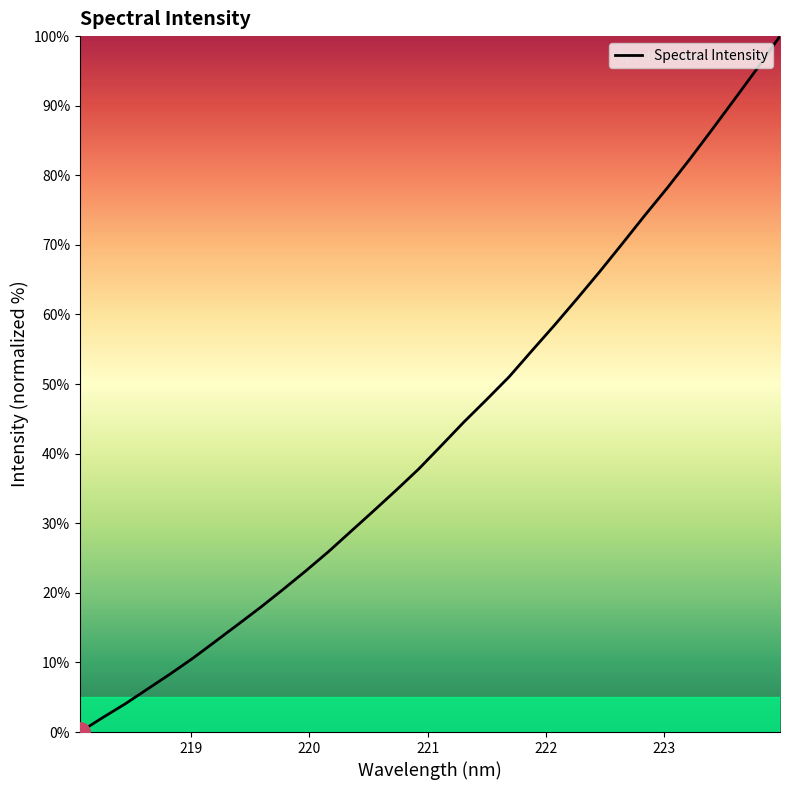

Reading left to right, list all the values displayed in this chart.

0.0	2.1	4.0	6.2	8.4	10.6	13.0	15.5	17.9	20.5	23.2	25.9	28.9	31.8	34.8	37.8	41.2	44.6	47.8	51.1	54.8	58.4	62.2	66.1	70.1	74.2	78.2	82.3	86.6	91.0	95.4	100.0